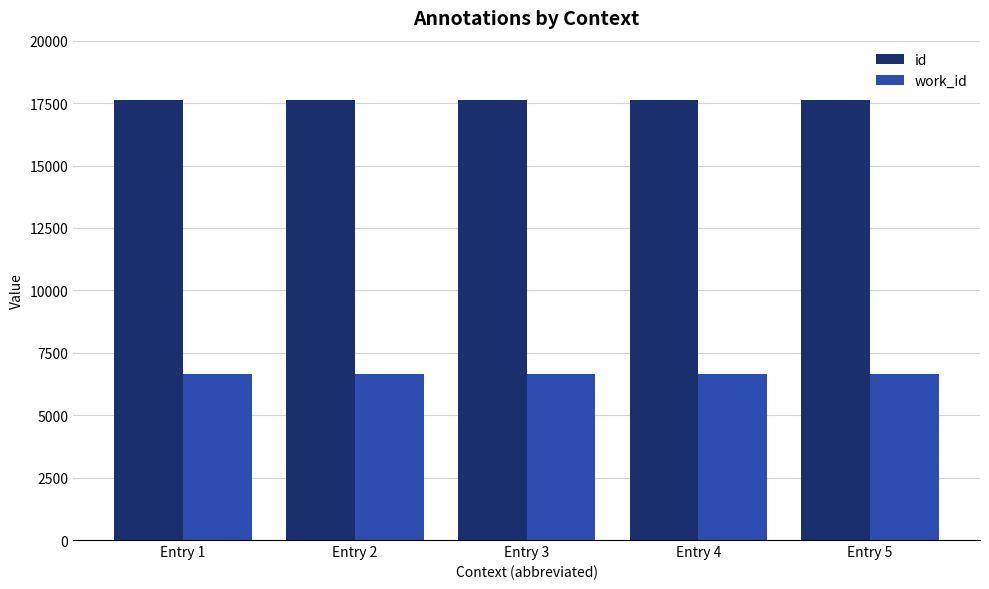

List the series in order of their peak value, lowest first.

work_id, id